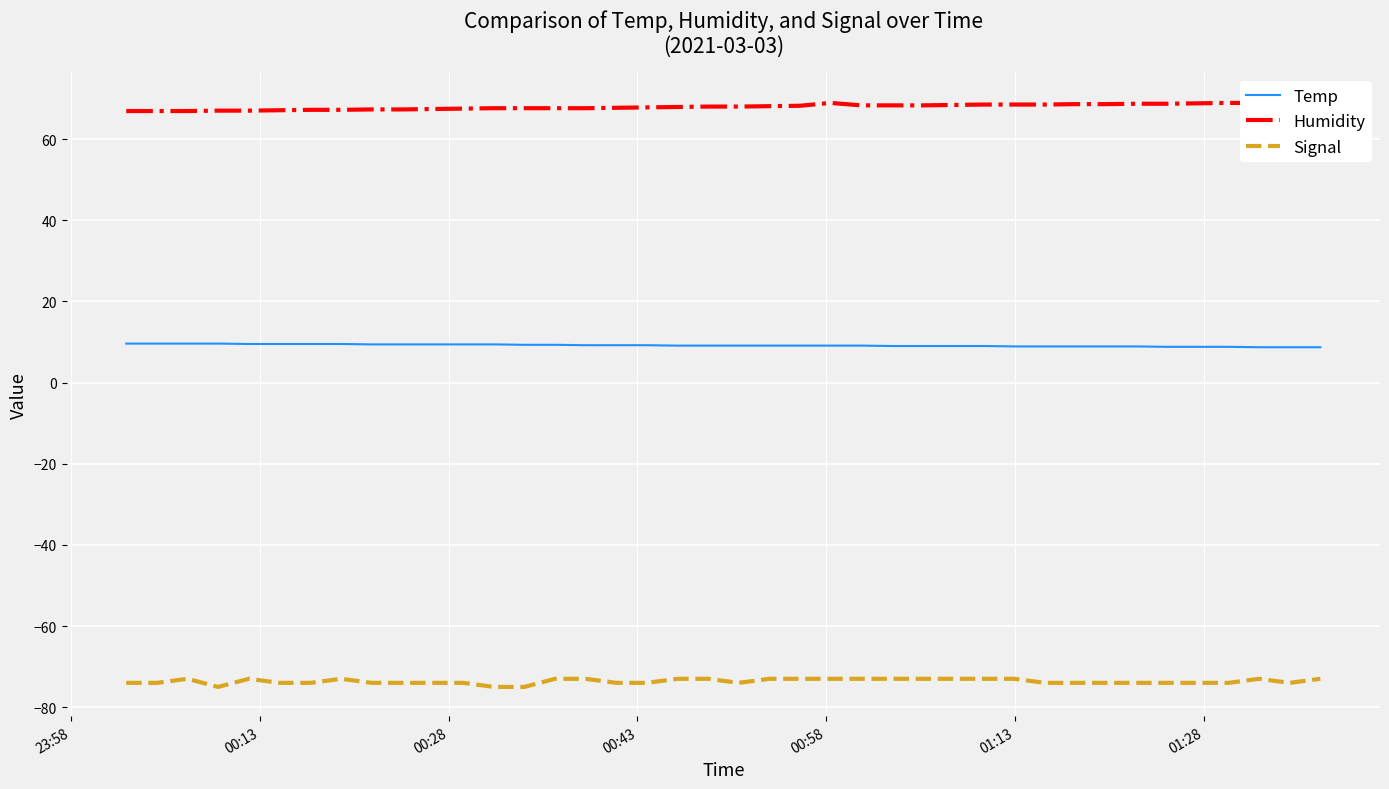

At how many categories does at least one series exceed -5?

40